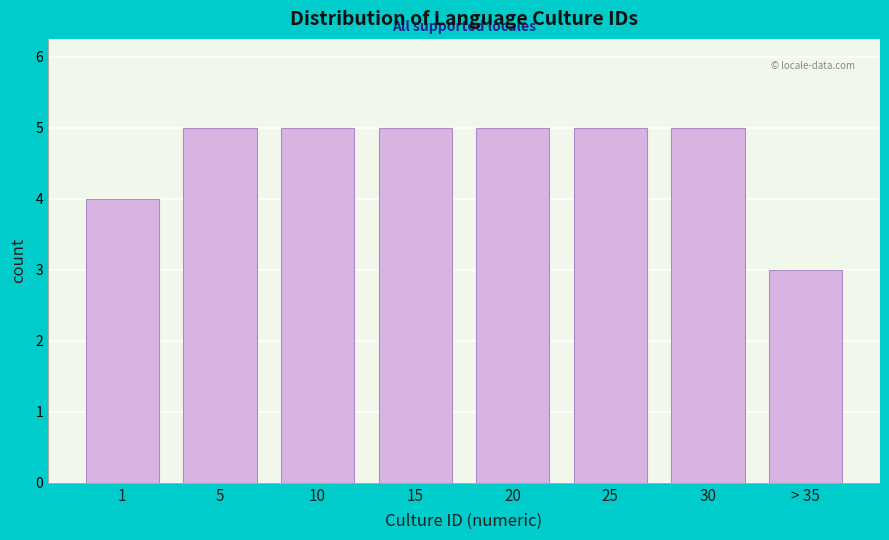

Reading right to left, what are all the values shown in this chart?

> 35=3	30=5	25=5	20=5	15=5	10=5	5=5	1=4